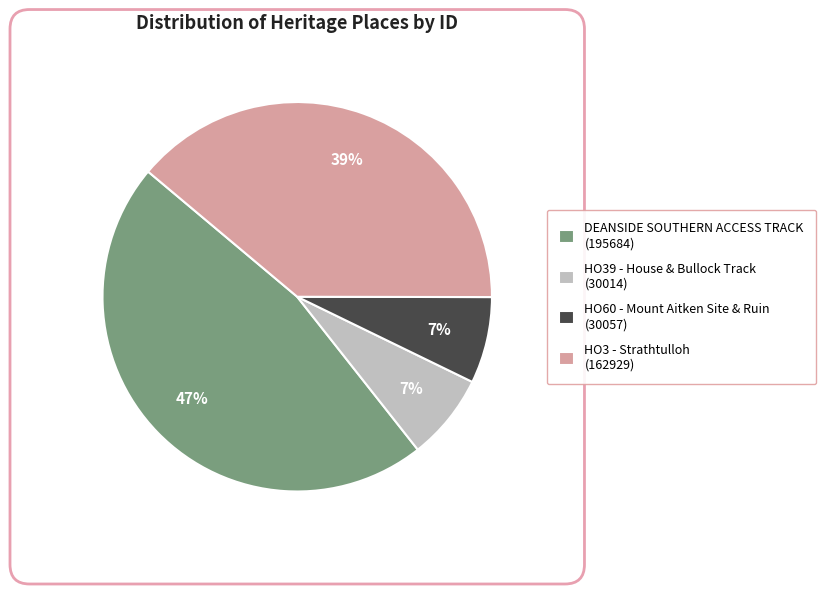

Is the sum of DEANSIDE SOUTHERN ACCESS TRACK and HO3 - Strathtulloh greater than half?

Yes